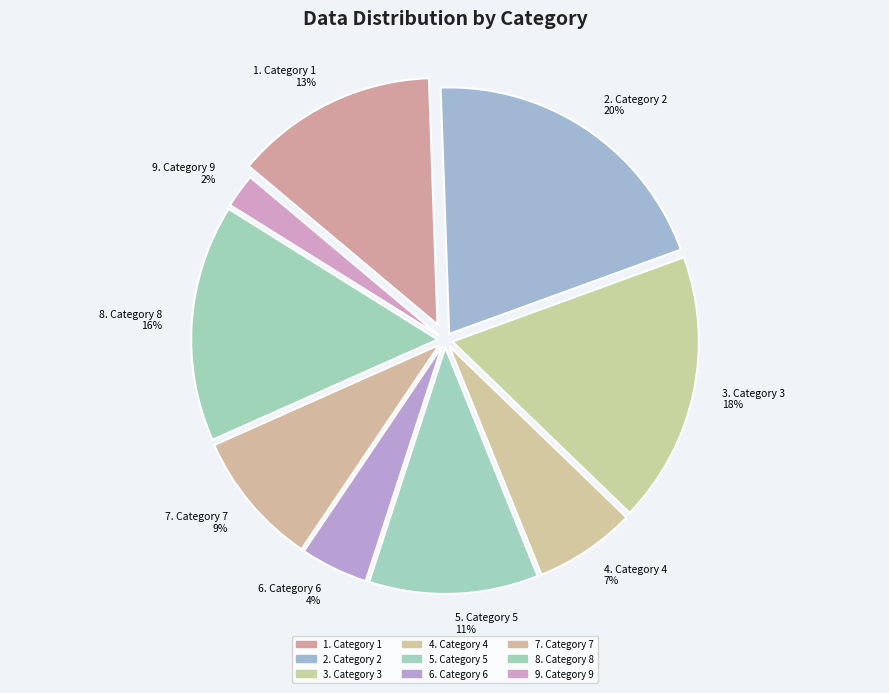

Which slice is the largest?

2